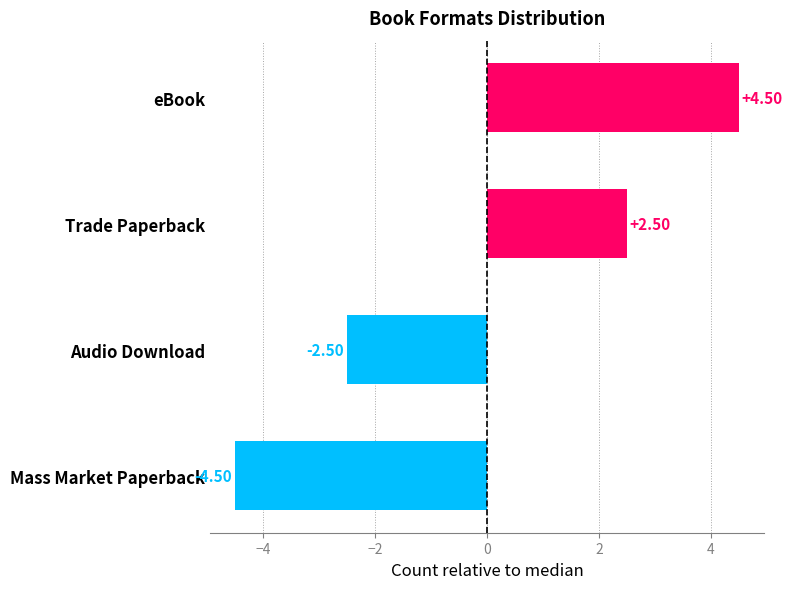

What is the label of the 1st bar from the top?

eBook